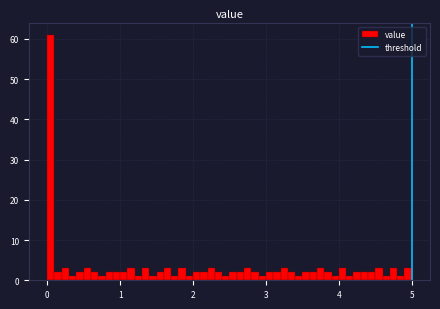

Around what value on the x-axis is the tallest bar? Give the approximate position of its centre, as read against the axis.

0.1